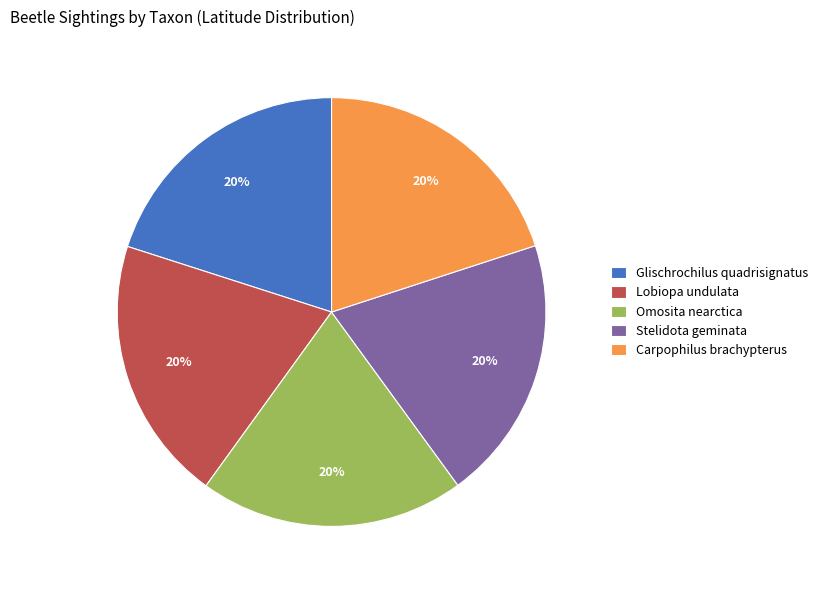

To the nearest percent, what portion does Lobiopa undulata represent?

20%